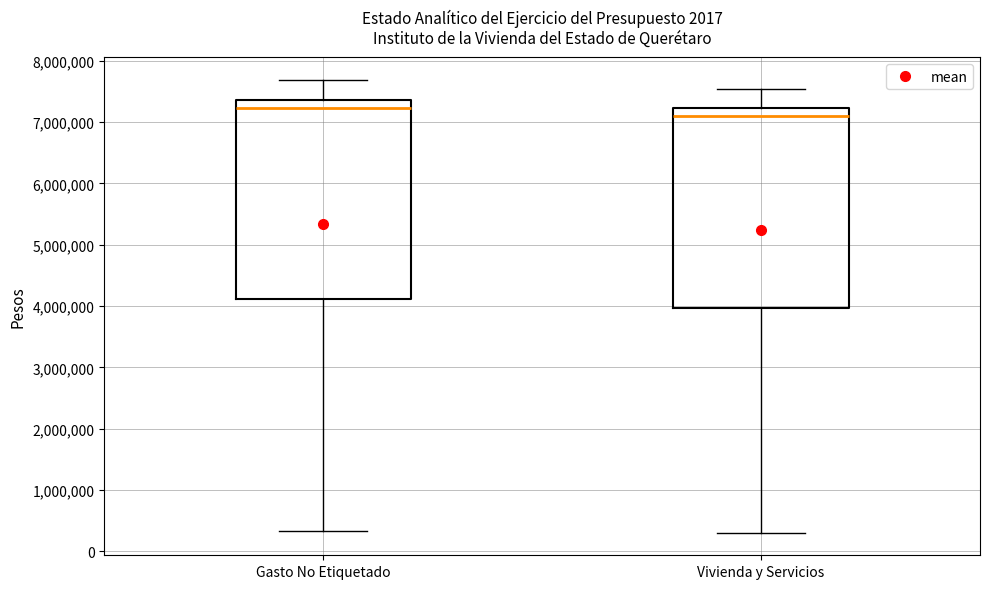

Which box has the lowest median line?

Vivienda y Servicios